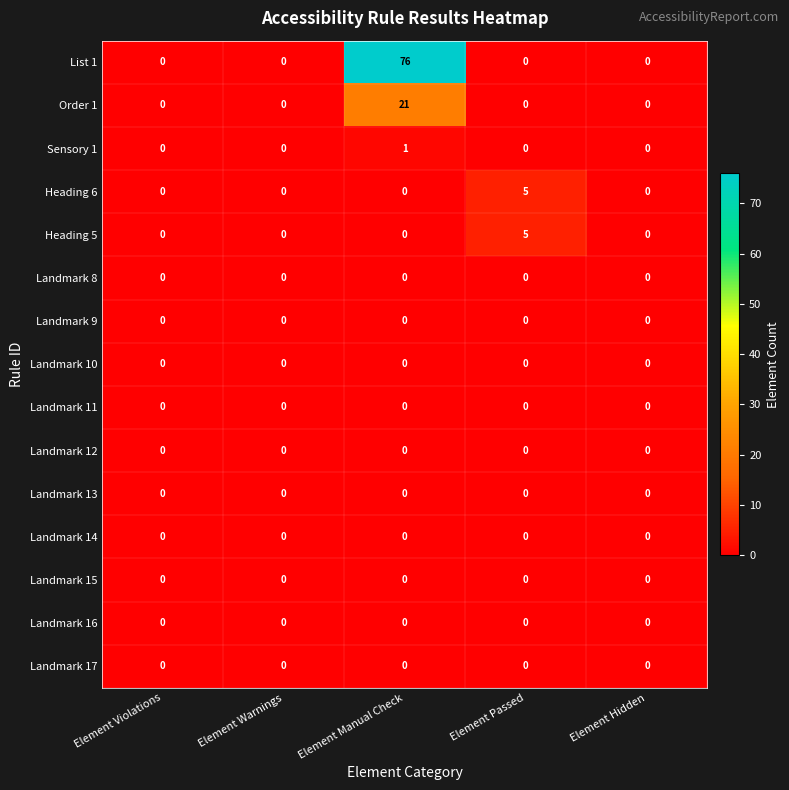

What is the highest value of the Heading 5 series?

5